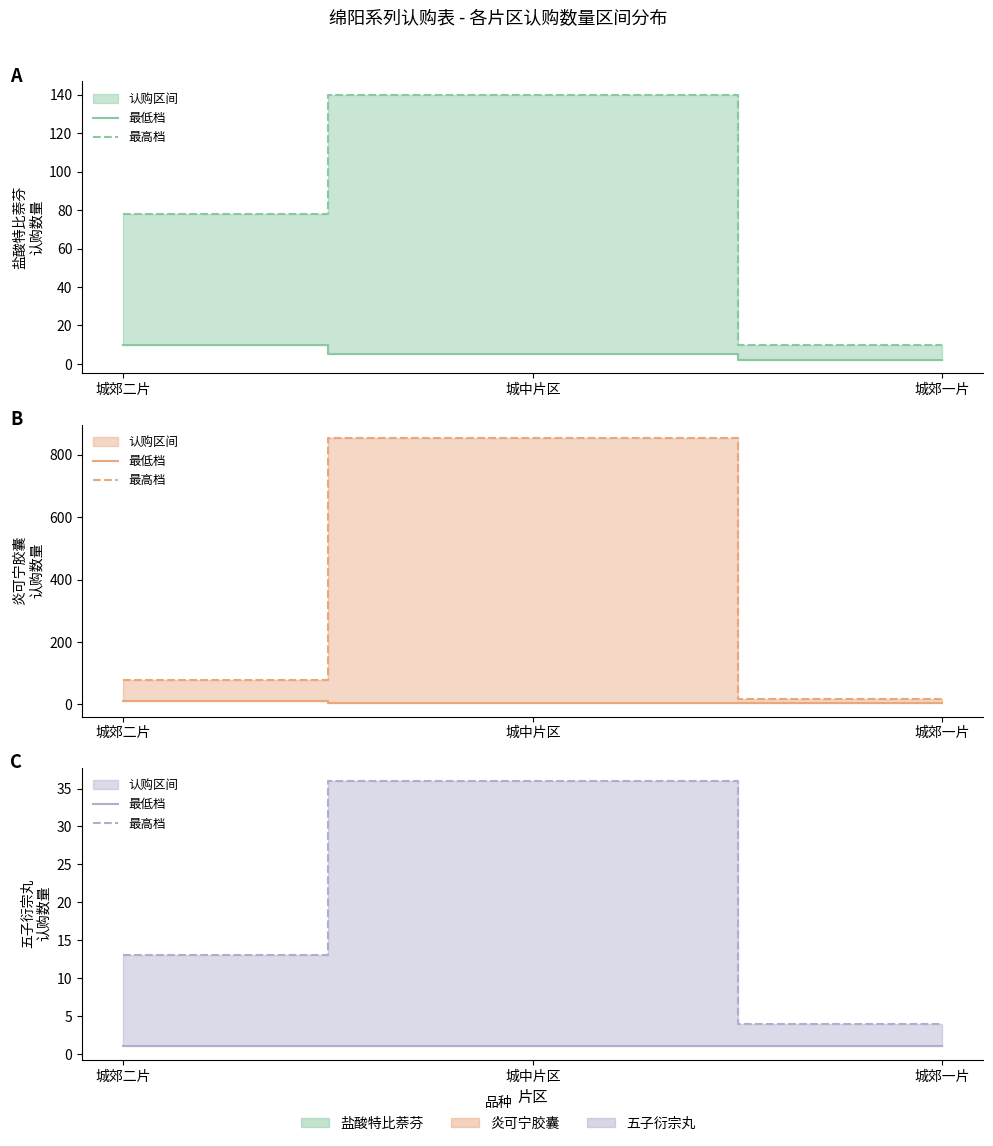

Rank the series by their average value, from highest to lowest.

最高档, 最低档